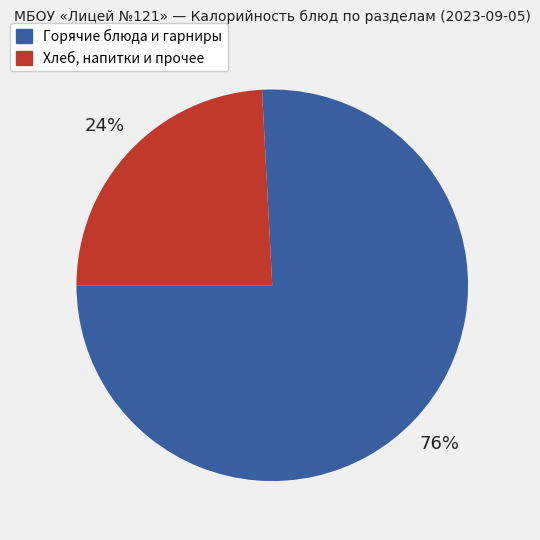

To the nearest percent, what is the average slice percentage?

50%